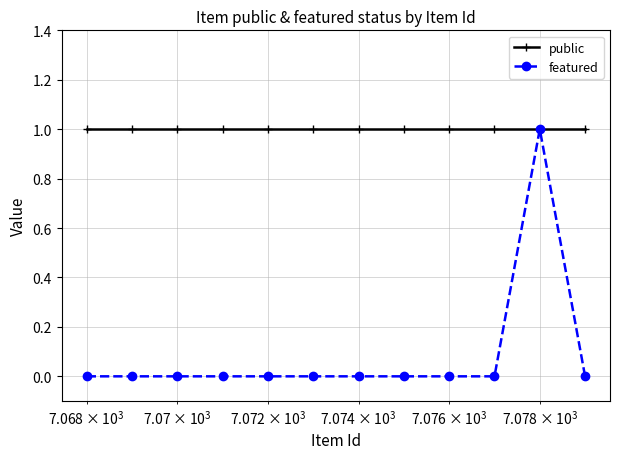

Which series has the largest total across all categories?

public